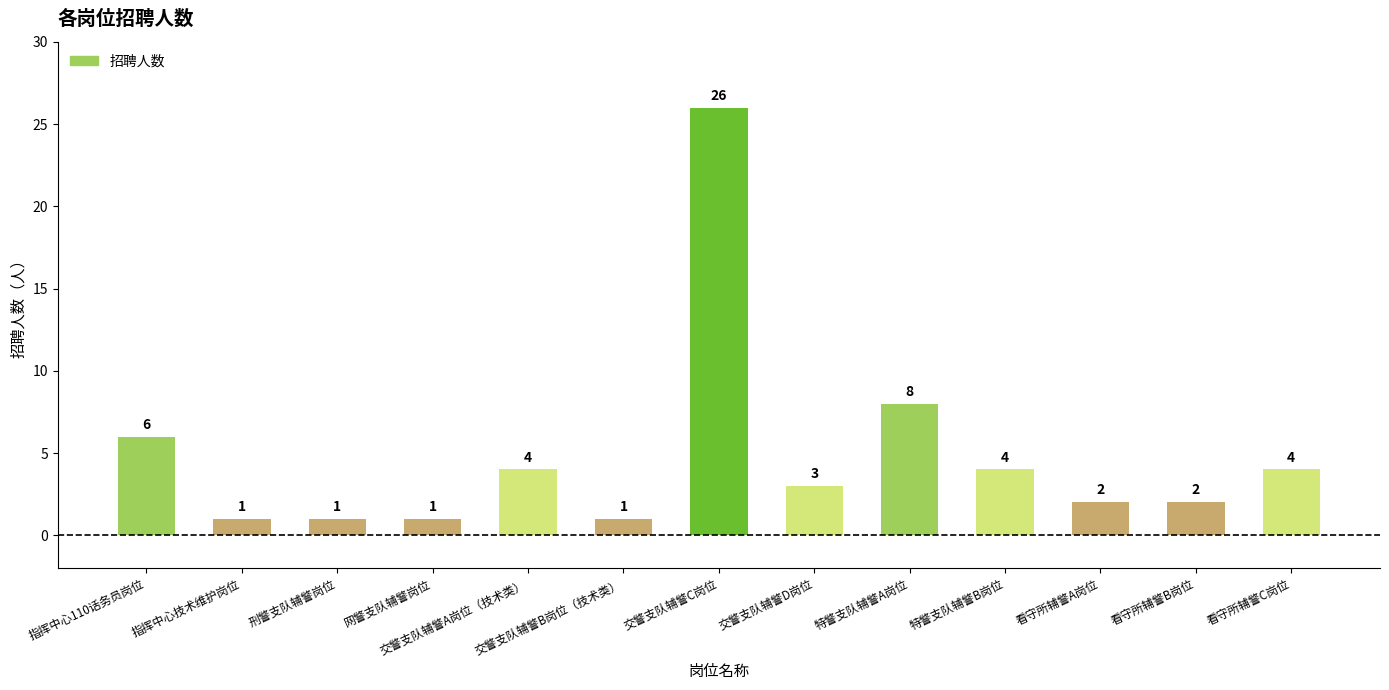

The chart shows a value of 2 at 网警支队辅警岗位. True or false?

False